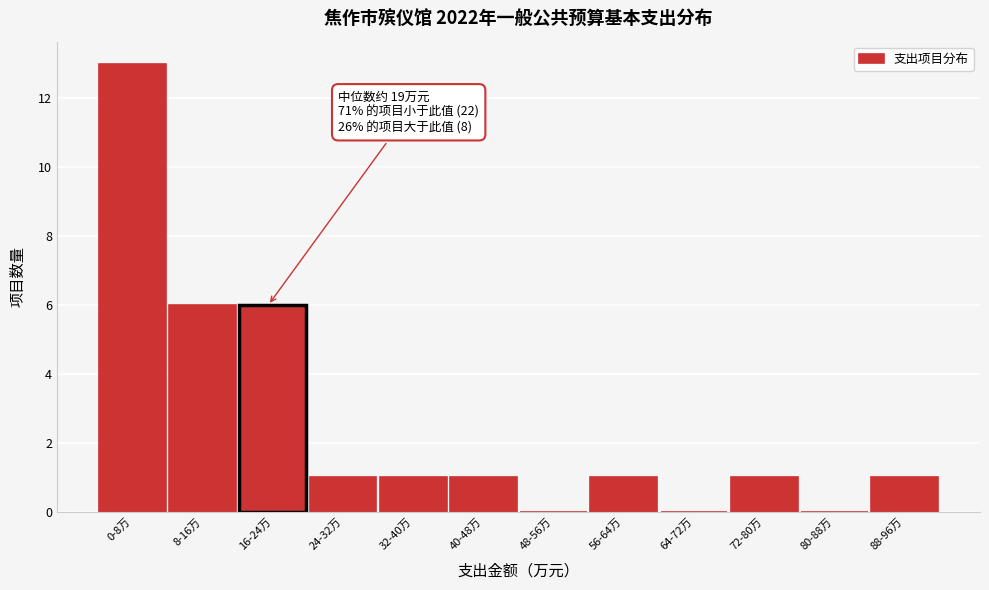

Reading left to right, transcribe all the data shown in this chart.

0-8万=13	8-16万=6	16-24万=6	24-32万=1	32-40万=1	40-48万=1	48-56万=0	56-64万=1	64-72万=0	72-80万=1	80-88万=0	88-96万=1